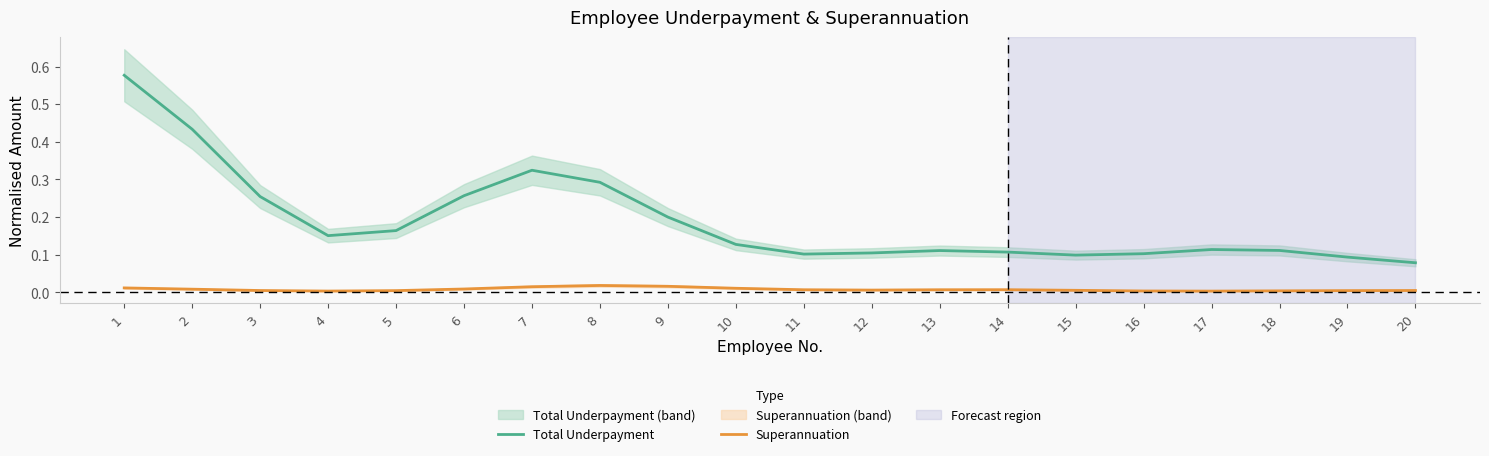

List the labels in order of Total Underpayment value, largest first.

1, 2, 7, 8, 6, 3, 9, 5, 4, 10, 17, 18, 13, 14, 12, 16, 11, 15, 19, 20